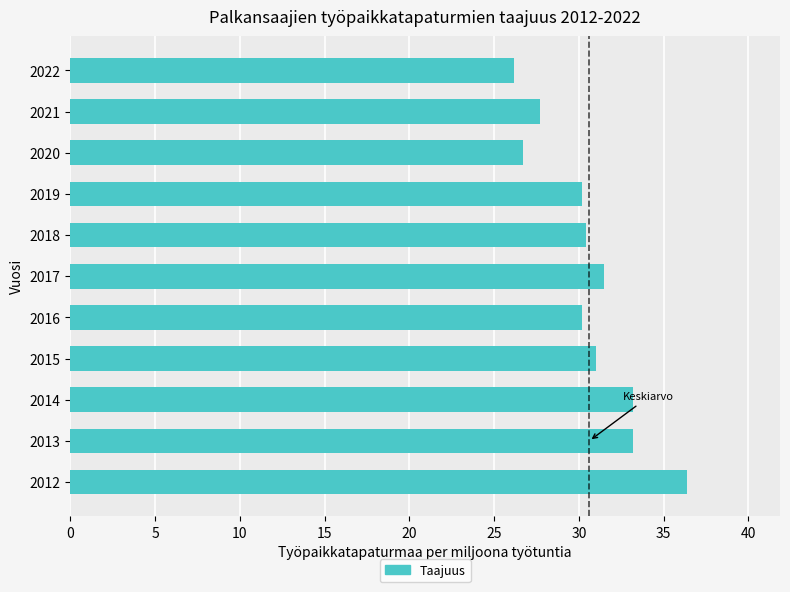

Which category has the highest value across all series?

2012